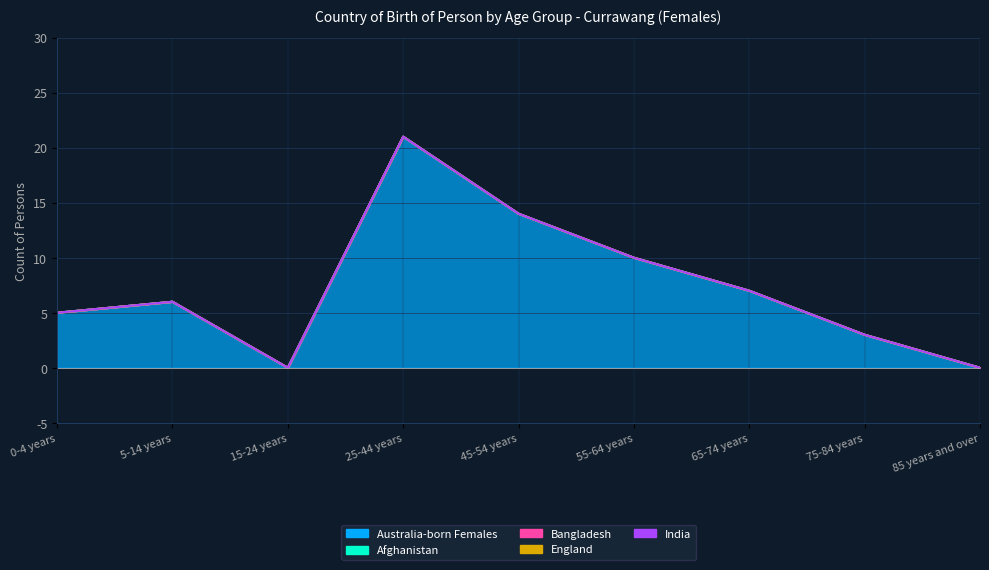

What are all the series names shown in the legend?

Australia-born Females, Afghanistan, Bangladesh, England, India